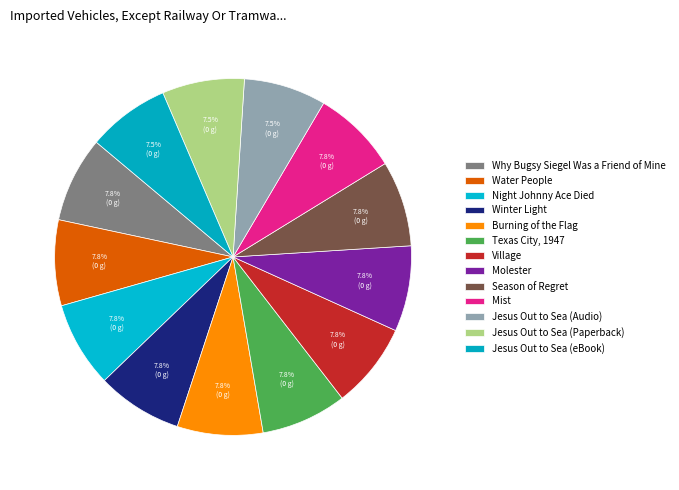

How many slices are in this pie chart?

13